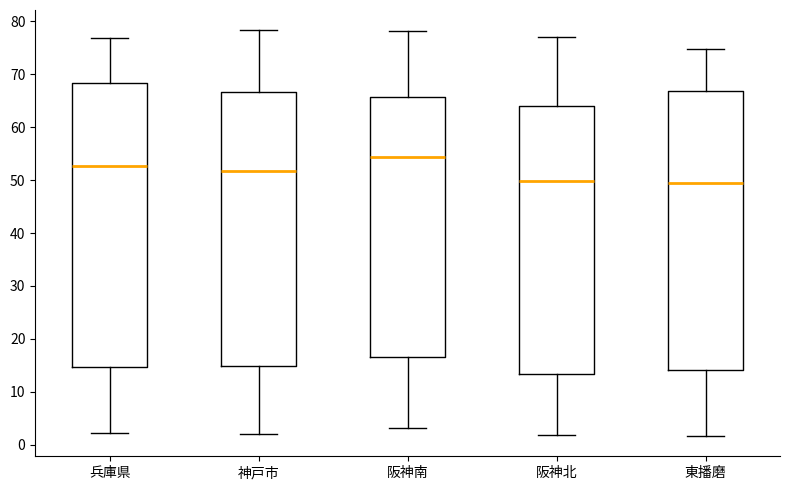

Reading left to right, read every box against the y-axis: the position of its median line, the range the box covers, and the ends of its whiskers. The values are not printed on the chart, so give them approximately, as read against the axis.

兵庫県: median 53, box 15 to 68, whiskers 2 to 77
神戸市: median 52, box 15 to 67, whiskers 2 to 78
阪神南: median 54, box 16 to 66, whiskers 3 to 78
阪神北: median 50, box 13 to 64, whiskers 2 to 77
東播磨: median 49, box 14 to 67, whiskers 2 to 75